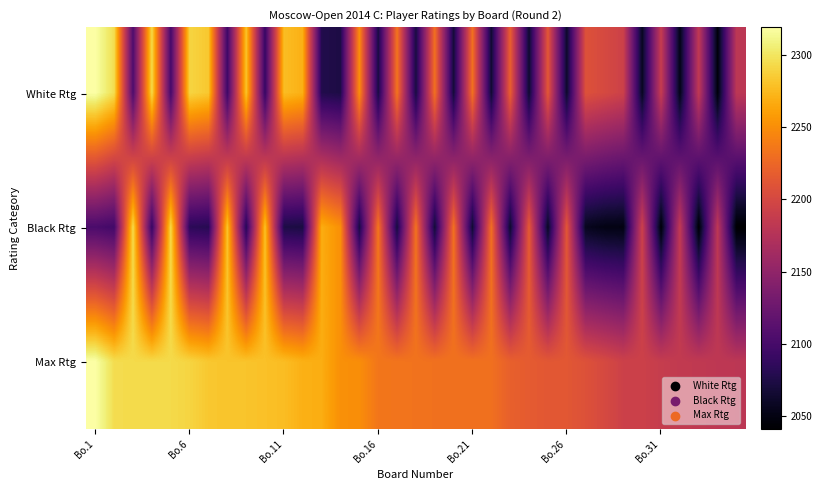

Which label corresponds to the smallest value in the chart?

34